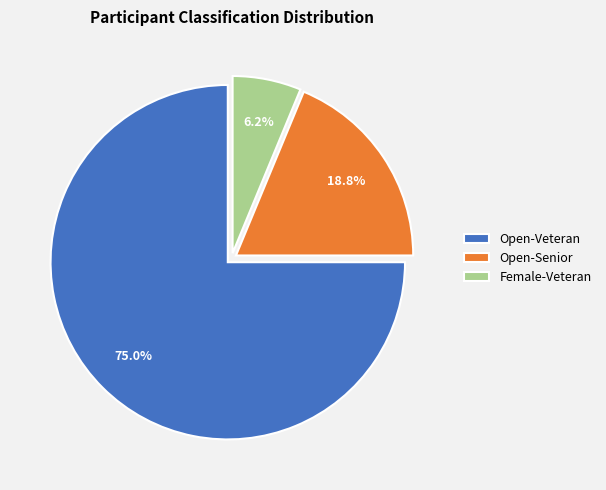

Count the number of slices in the pie.

3